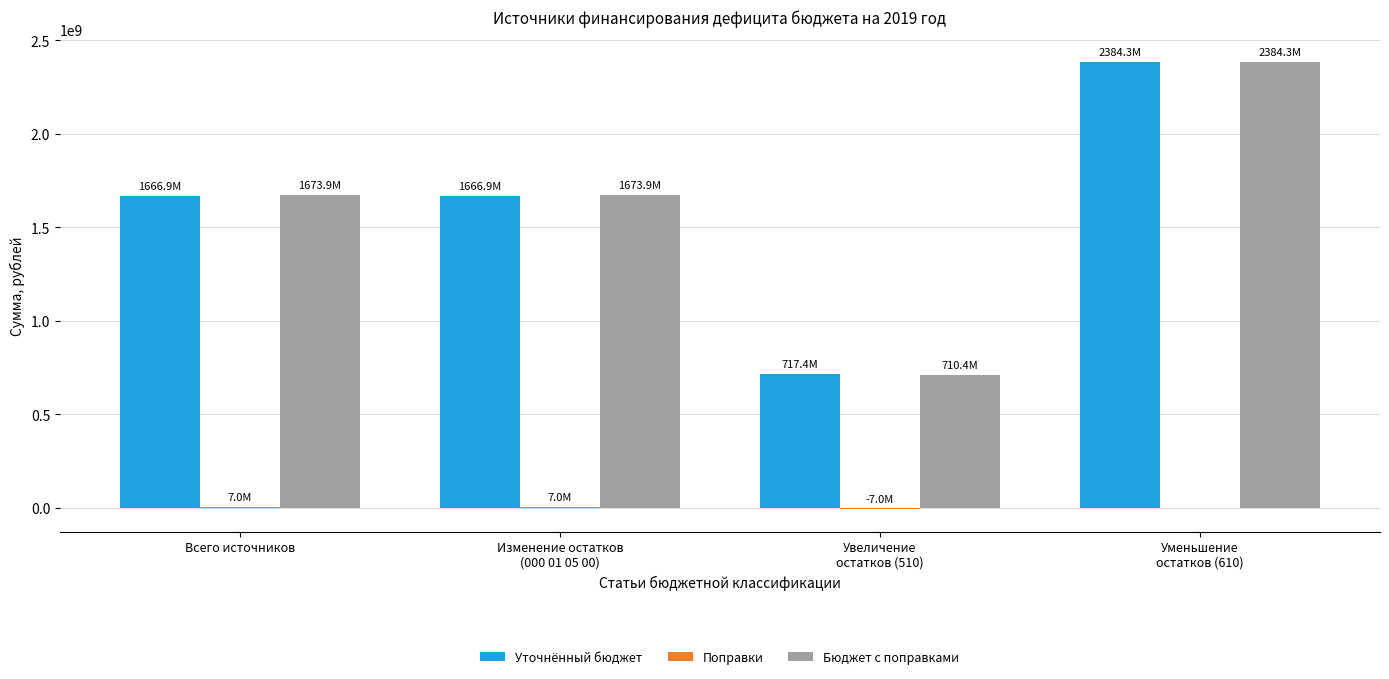

How many values in the Уточнённый бюджет series exceed 1666891355?

3